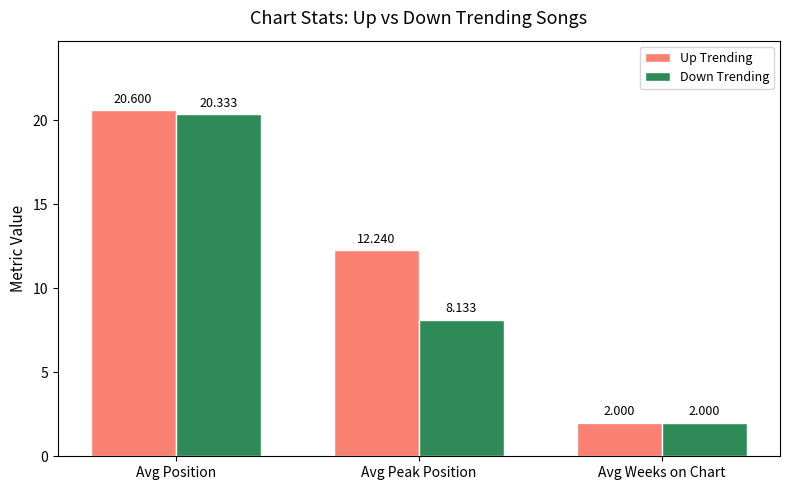

Count the number of data series in this chart.

2